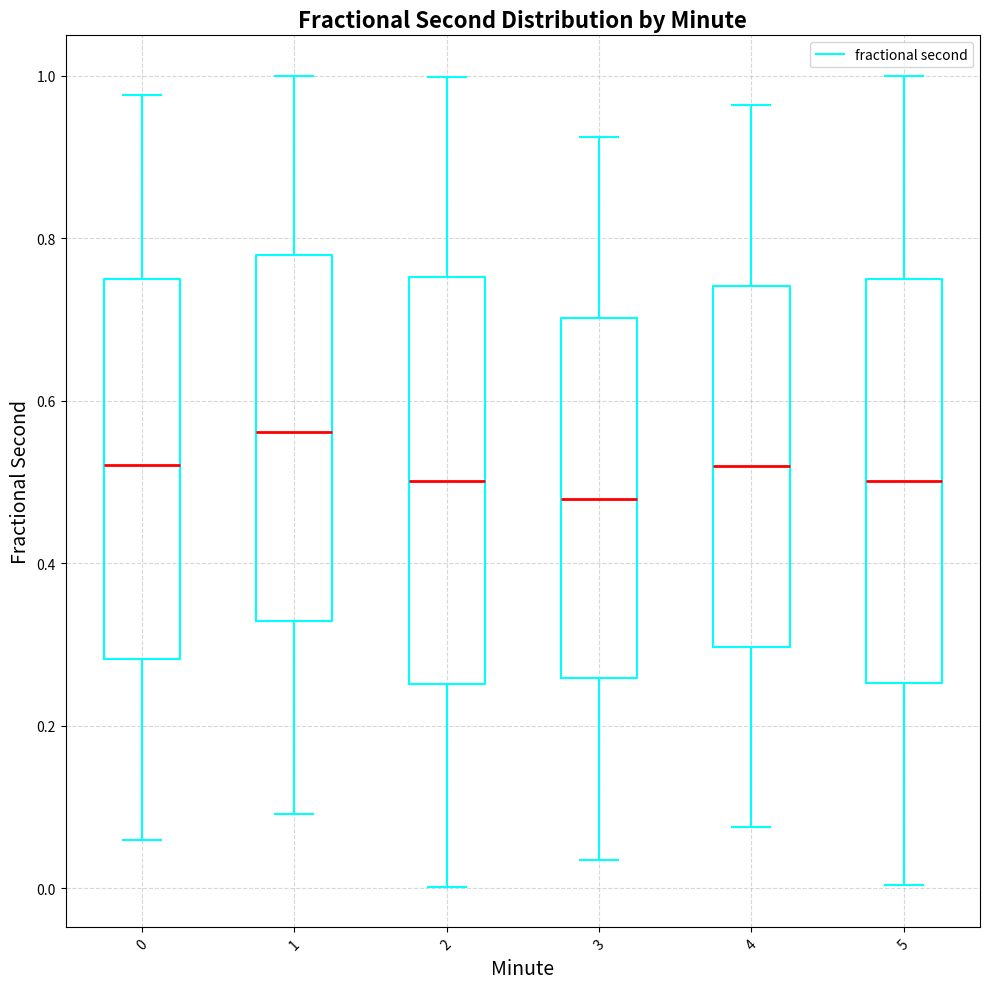

Where does the median line of the box at x = 4 sit on the y-axis? The values are not printed on the chart, so give them approximately, as read against the axis.

0.52